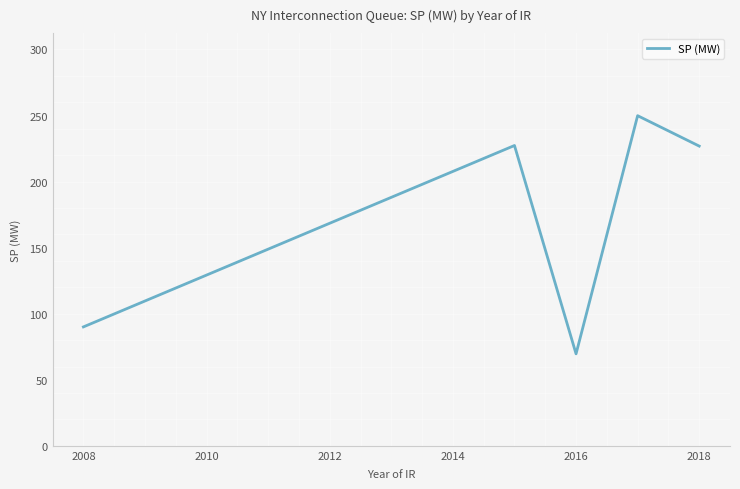

What is the difference between the maximum and second lowest values?

159.9